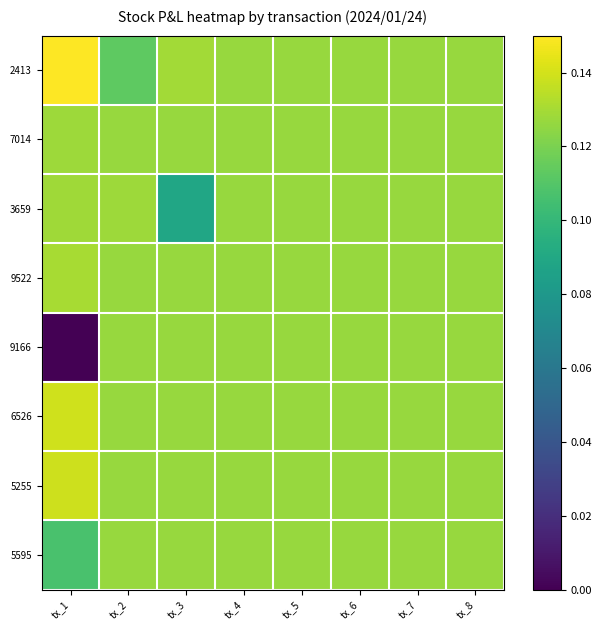

Which series changed the most between tx_3 and tx_8?

3659